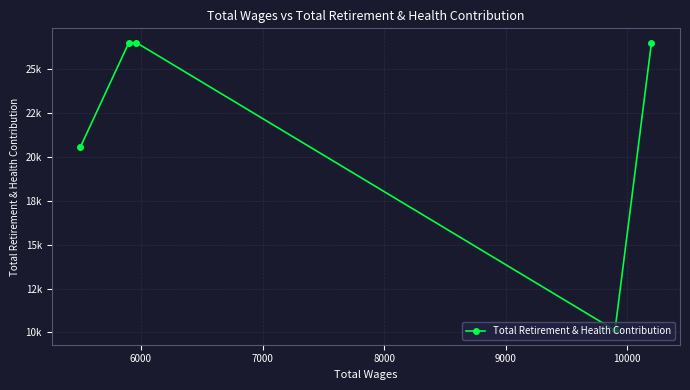

What is the average value?

22037